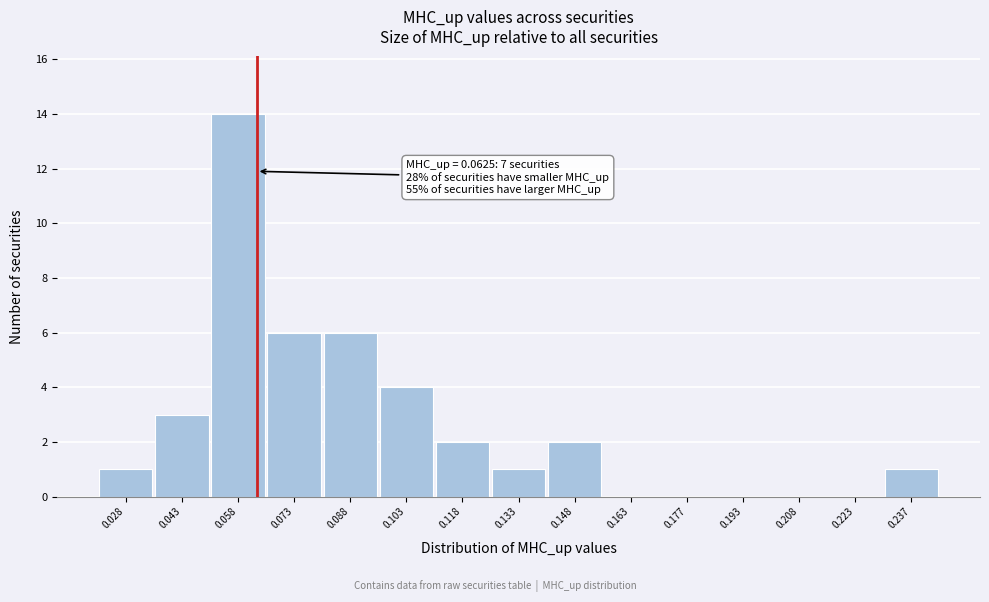

Which range on the x-axis has the tallest bar?

0.050 to 0.065